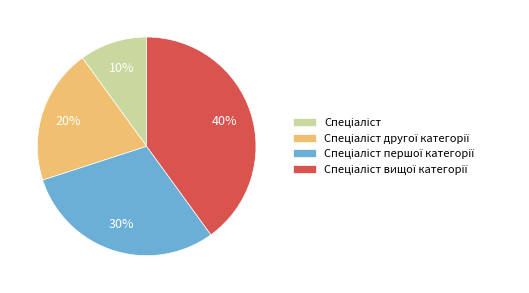

Is there any slice that represents more than half of the pie?

No